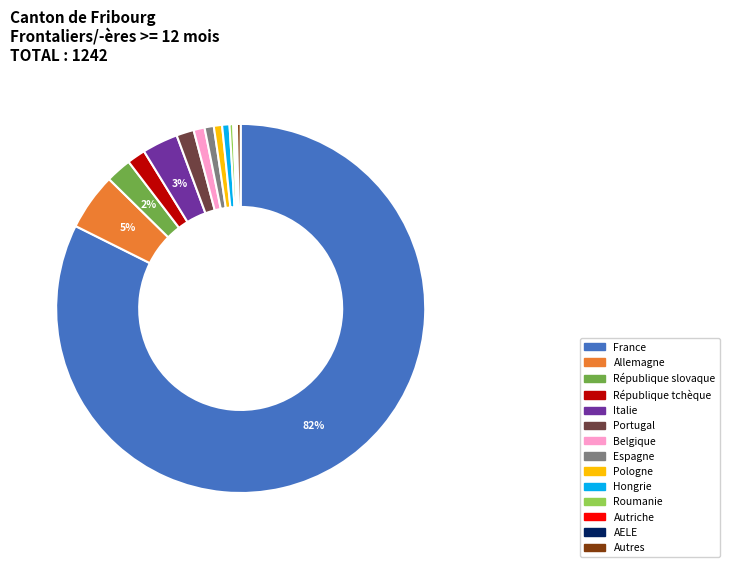

Do Autres and République slovaque together represent more than half of the pie?

No